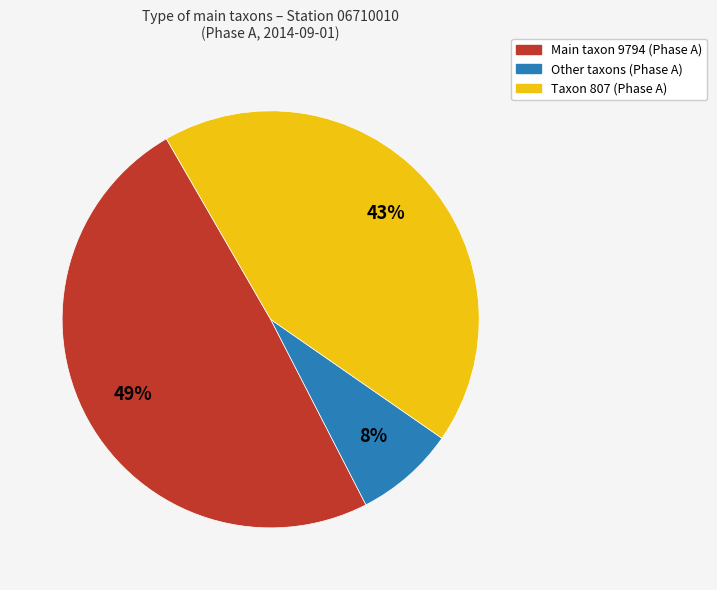

Does any single category account for the majority?

No